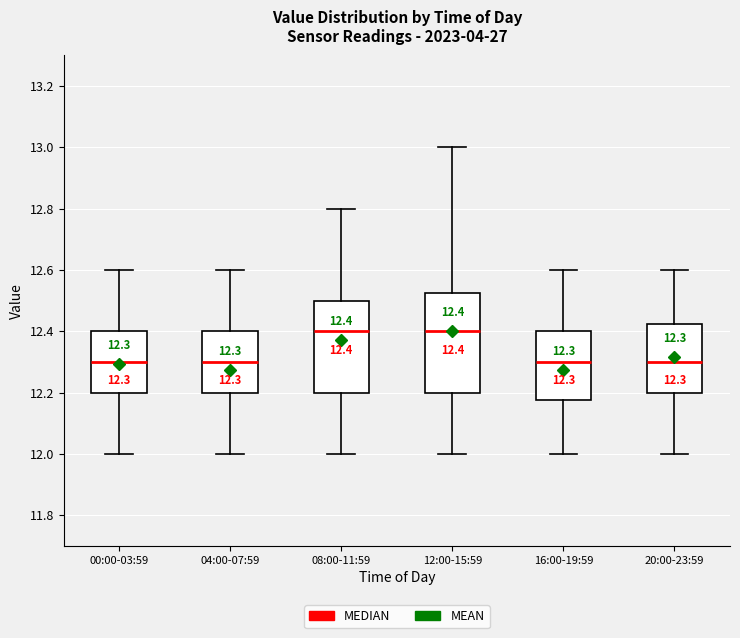

Comparing the boxes themselves (not the whiskers), which one is the tallest?

12:00-15:59